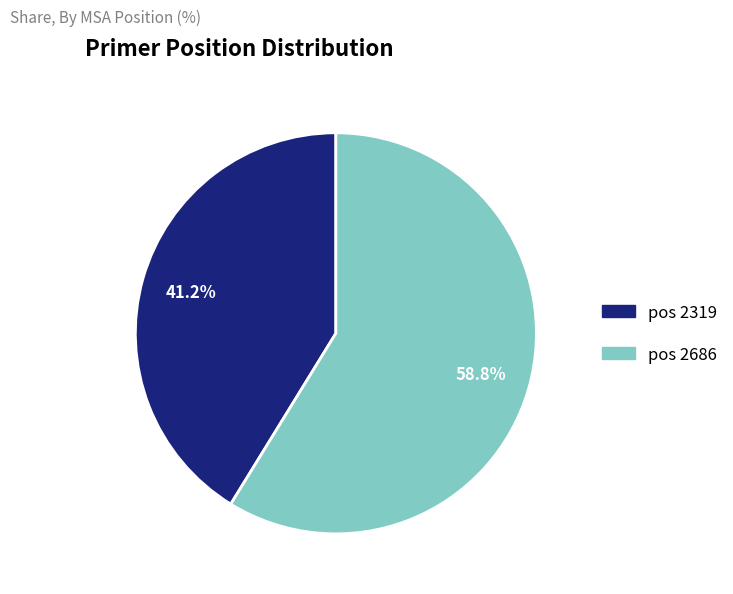

Which has a higher value, pos 2319 or pos 2686?

pos 2686